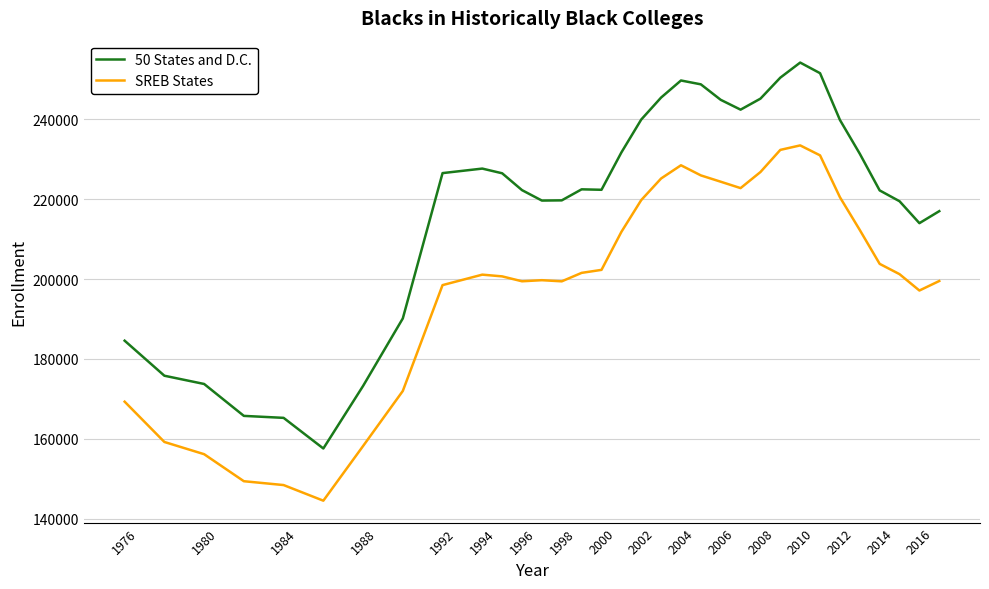

True or false: SREB States and 50 States and D.C. intersect in this chart.

False